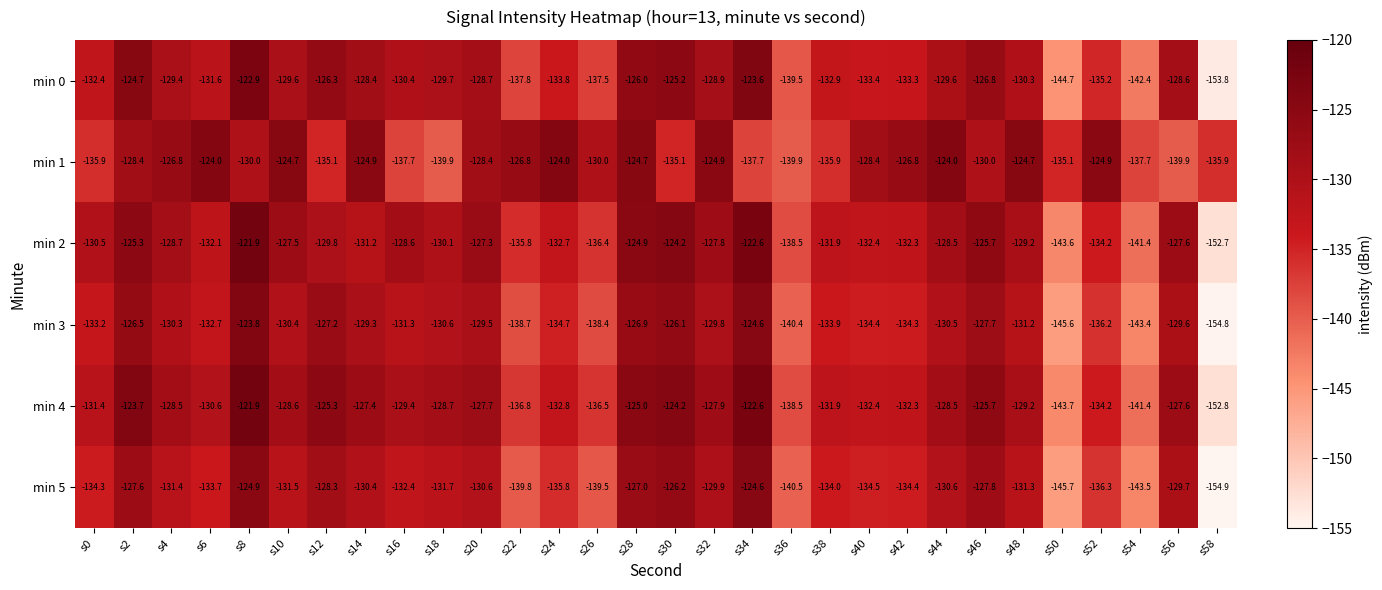

Is it true that min 0 equals -128.6 at s56?

True